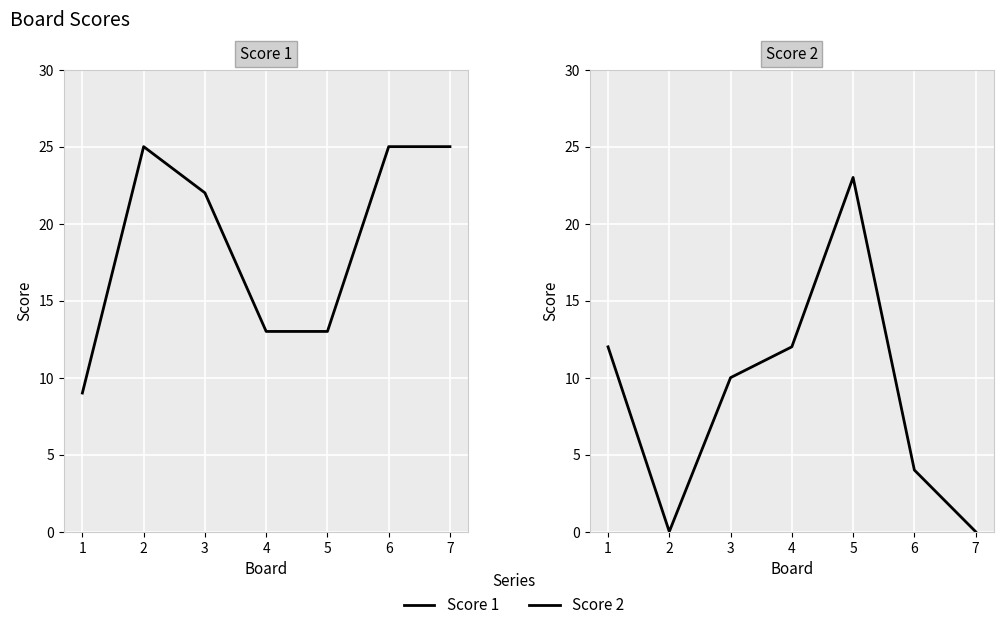

At which category is the sum across all series the highest?

5